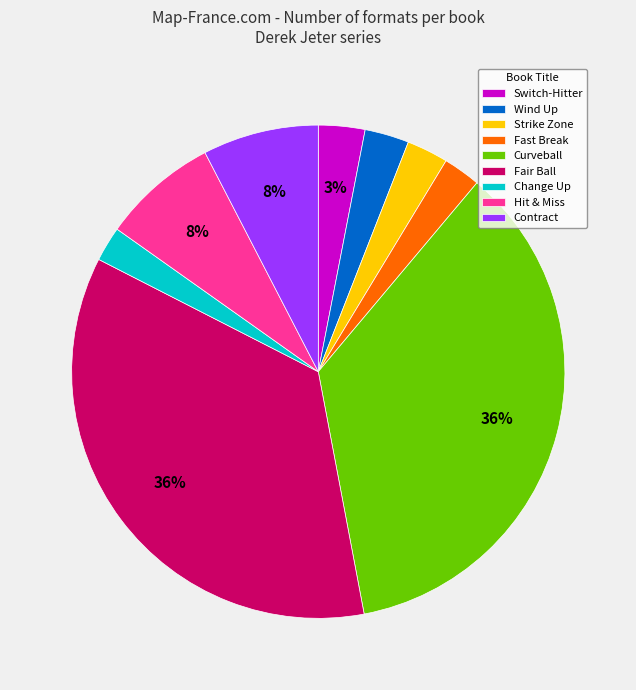

Count the number of slices in the pie.

9